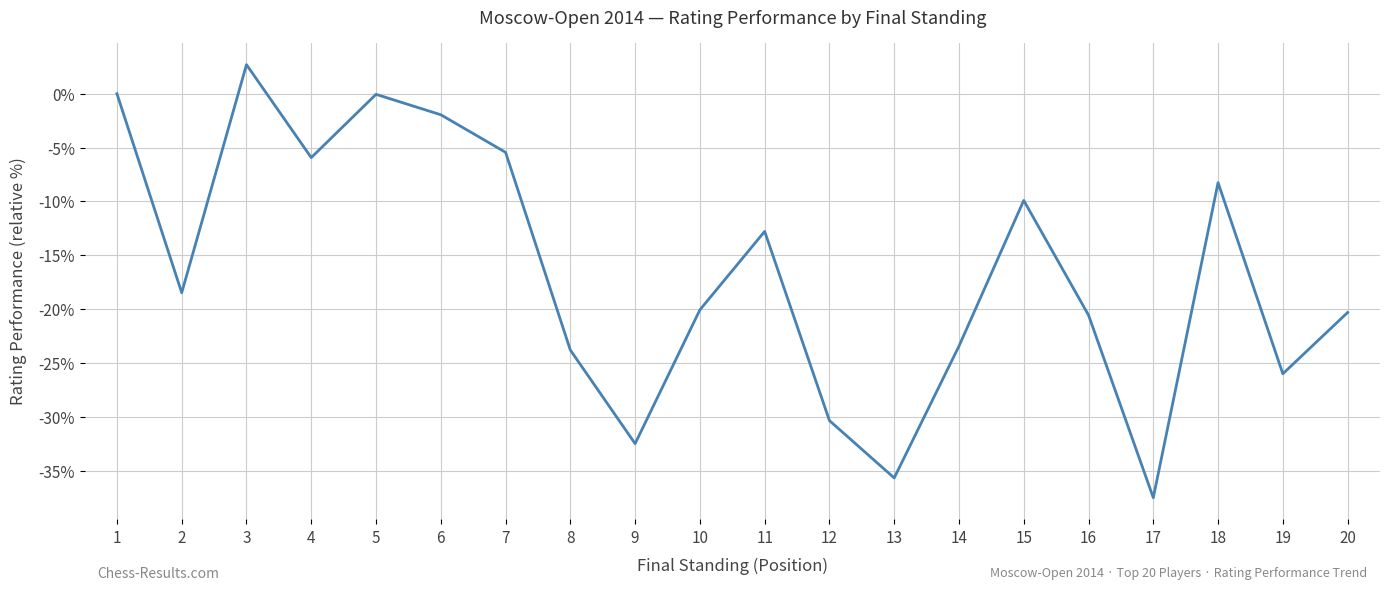

What is the difference between the values at 9 and 1?

32.5